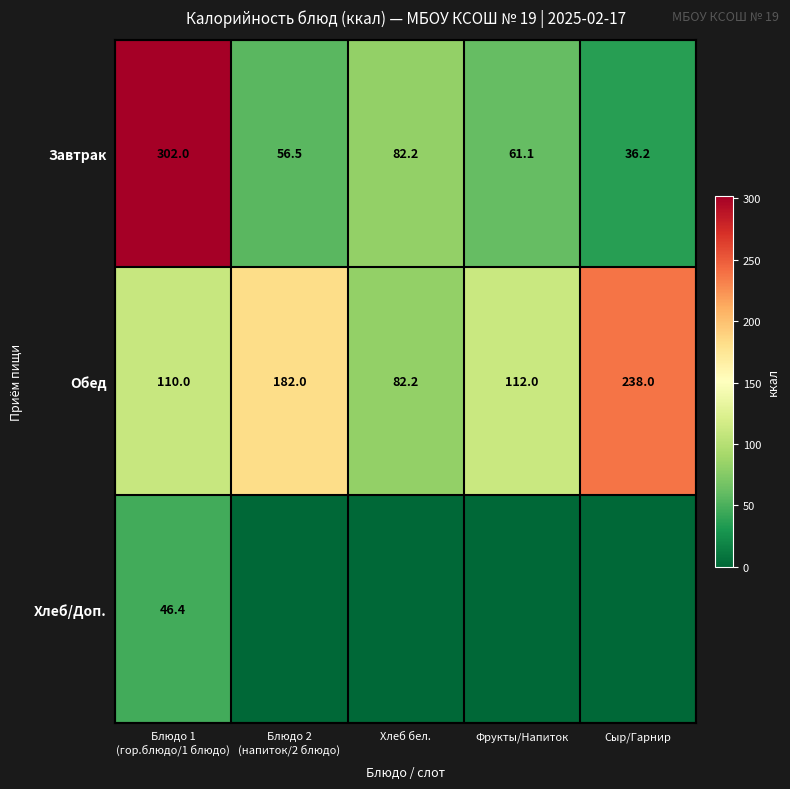

What is the average value of the Завтрак series?

107.6